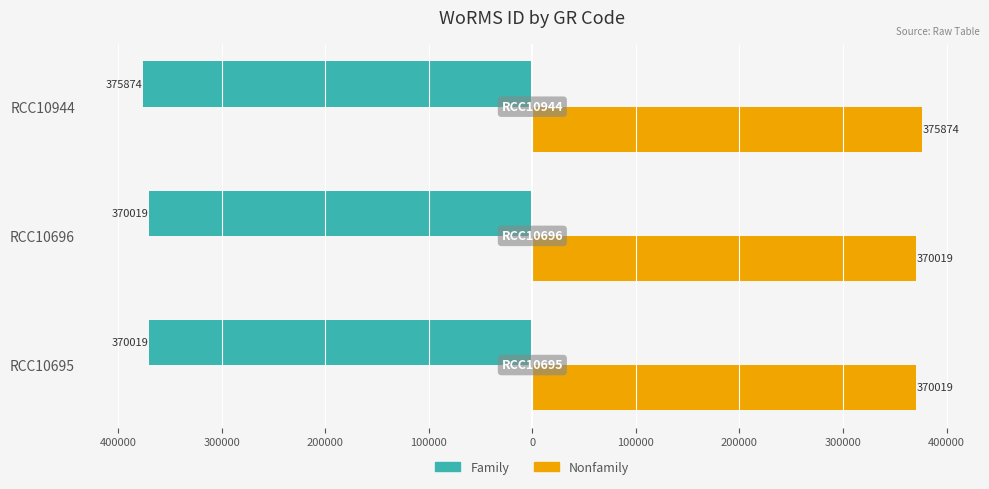

What are all the series names shown in the legend?

Family, Nonfamily